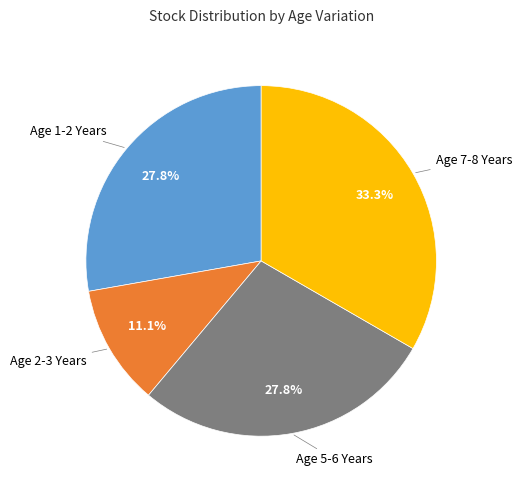

Does any single category account for the majority?

No